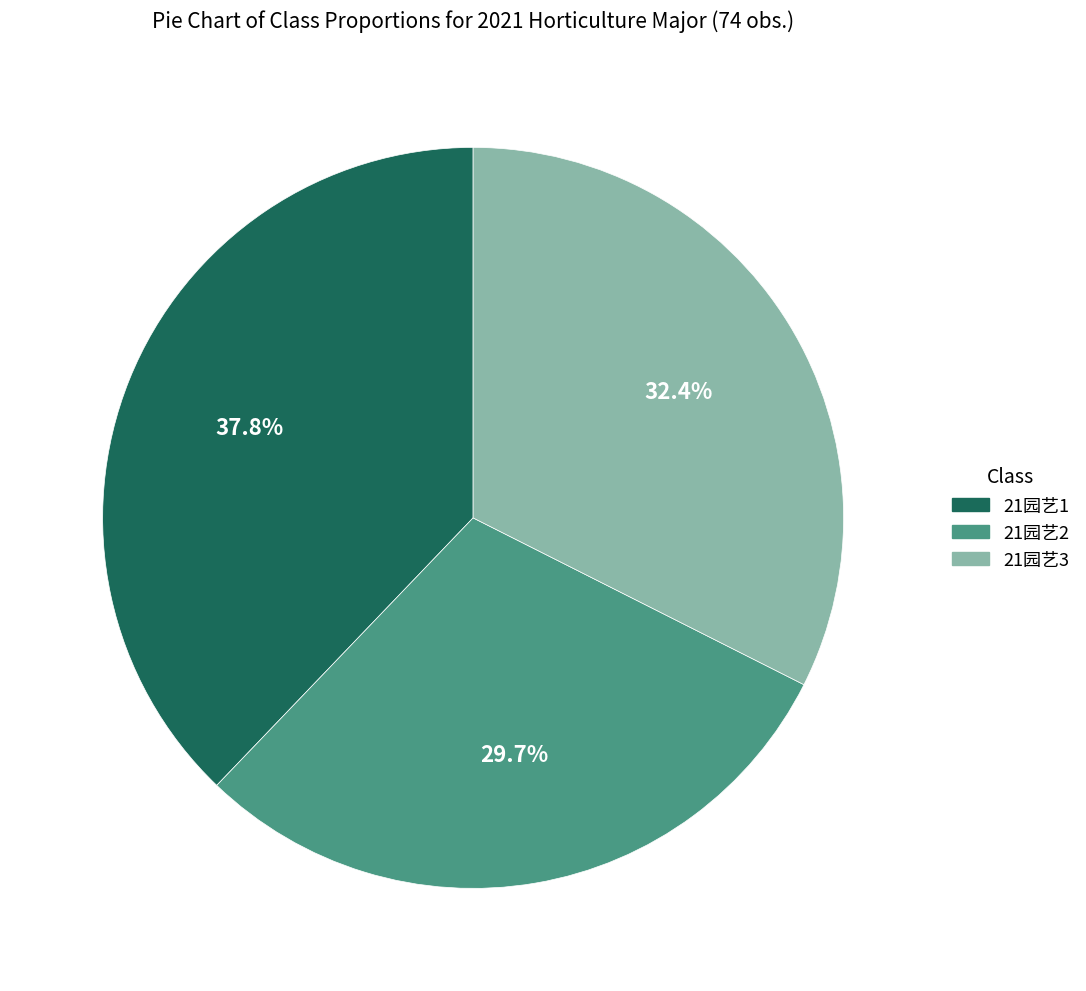

How much of the chart is everything except 21园艺2?

70.3%